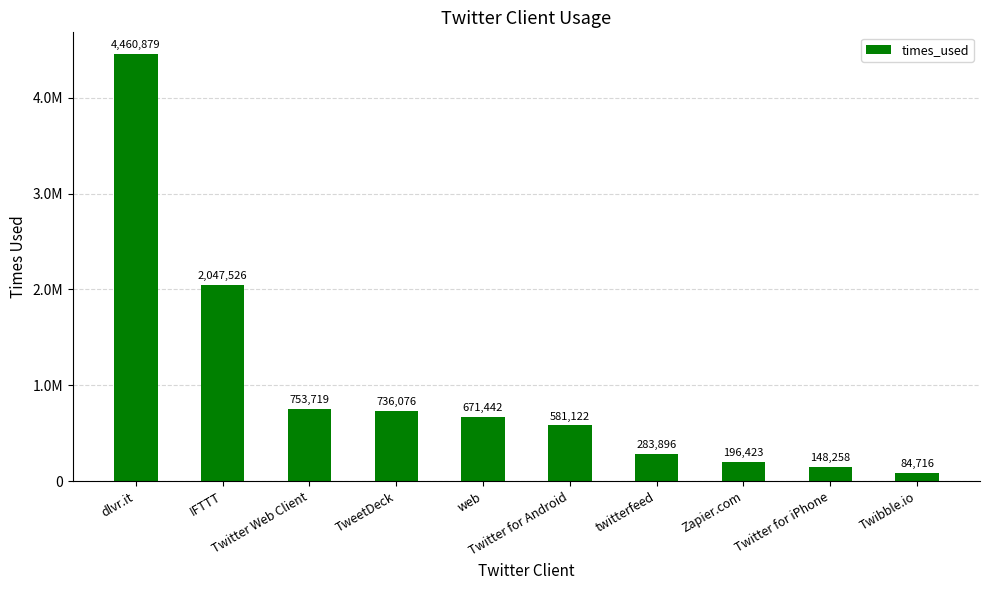

What is the difference between the values at Zapier.com and Twitter Web Client?

557296